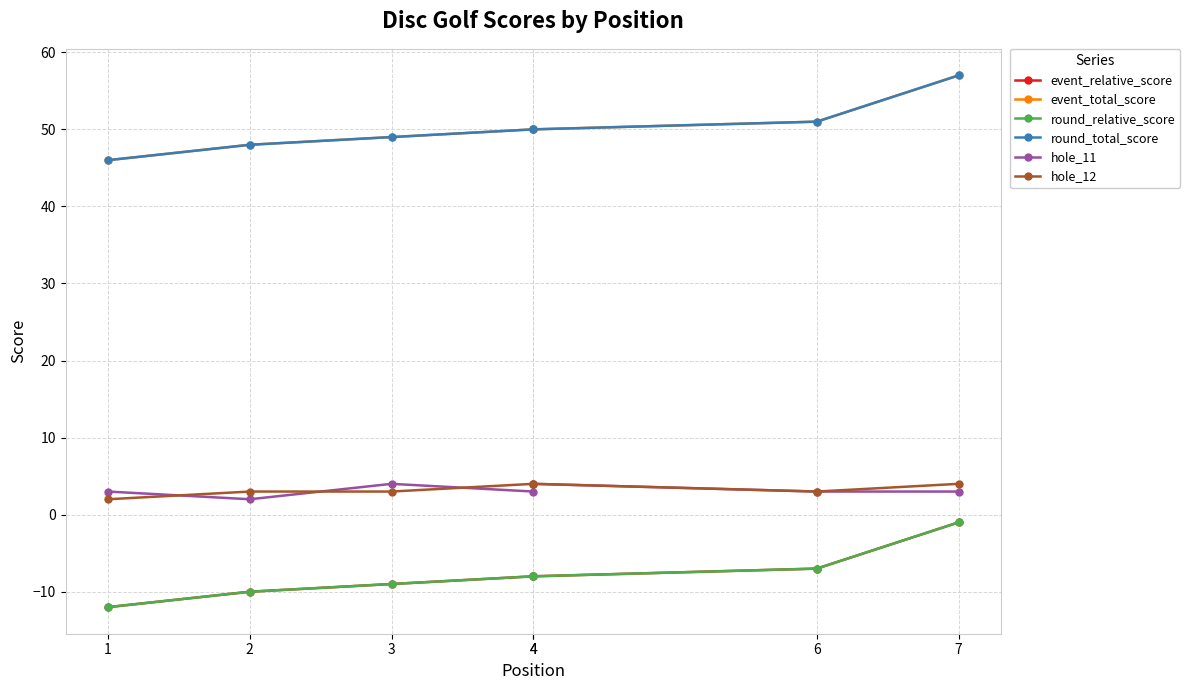

What is the difference between the maximum and minimum values in the event_relative_score series?

11